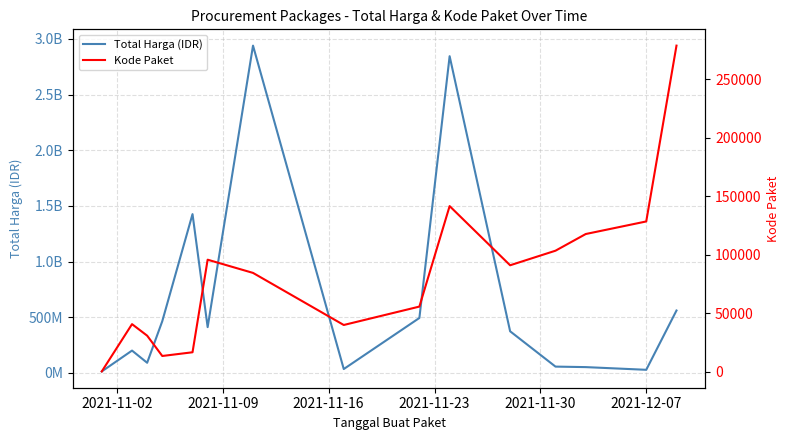

In Total Harga (IDR), how many points are lower than both neighbors (excluding endpoints)?

4